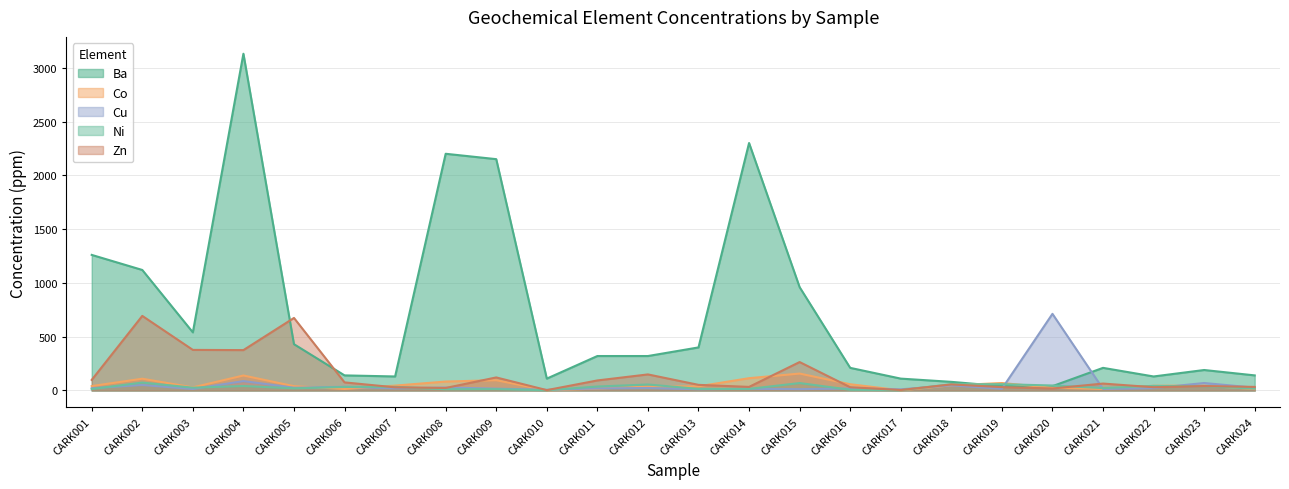

What is the sum of all Ba values?

16660.0